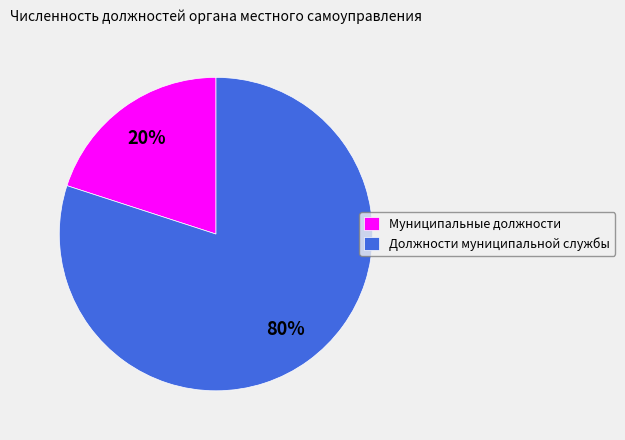

Do Должности муниципальной службы and Муниципальные должности together represent more than half of the pie?

Yes